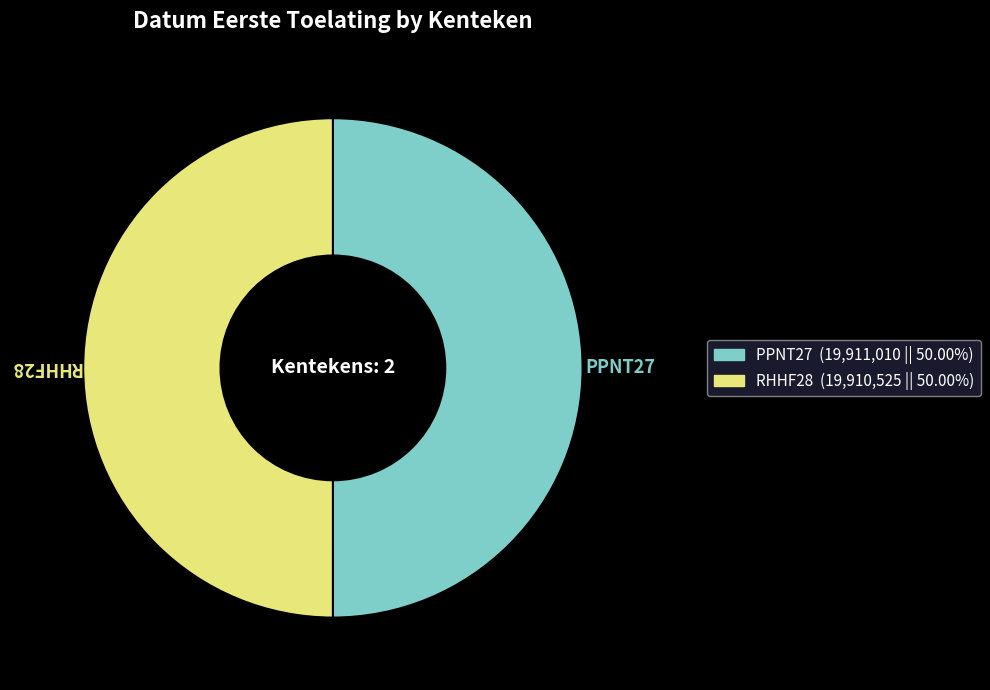

Combined, do RHHF28 and PPNT27 account for over 50%?

Yes